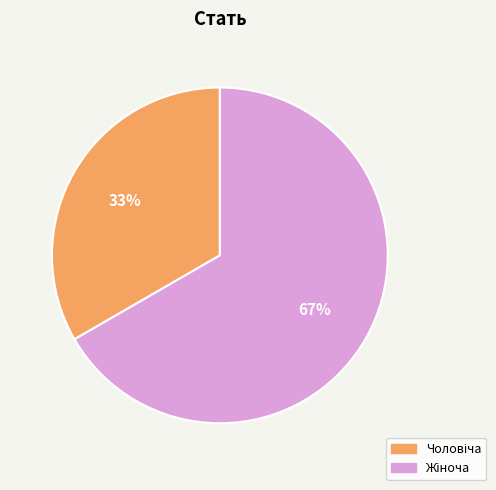

Does any single category account for the majority?

Yes